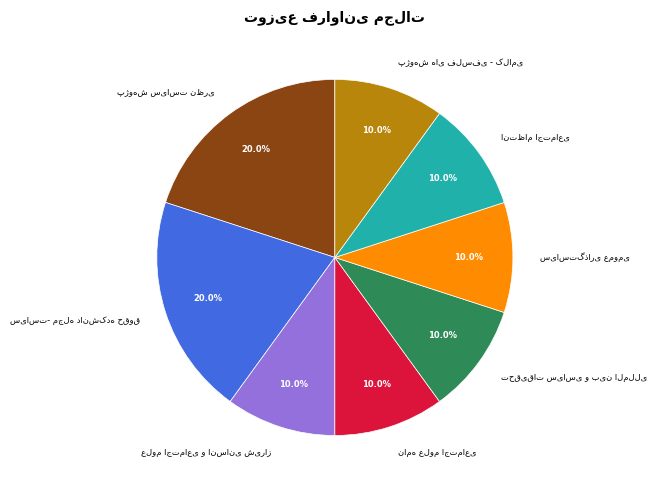

Is there a majority slice in this chart?

No